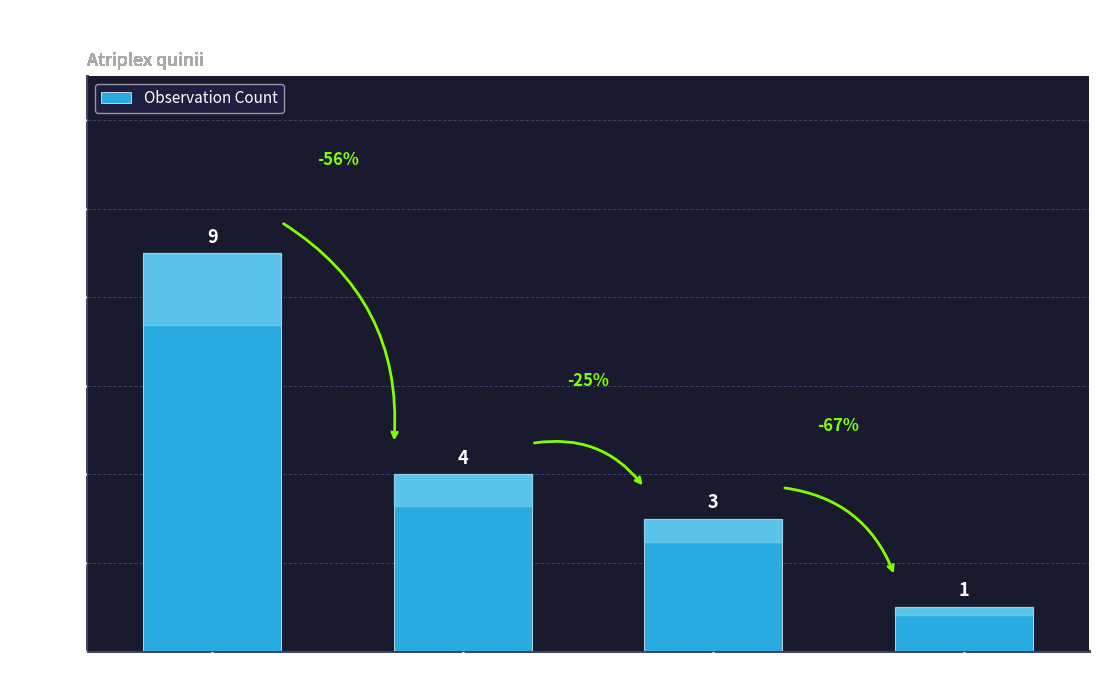

The value at 100 is 9. True or false?

True